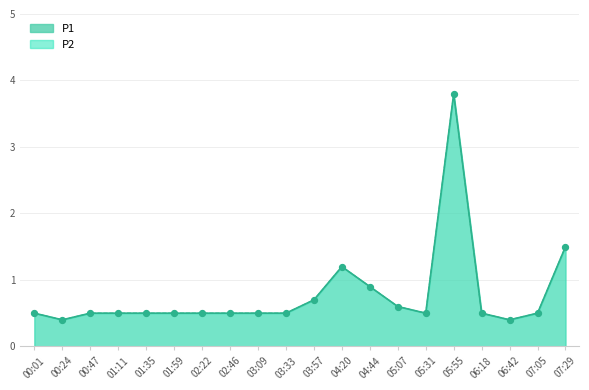

Which series reaches the maximum Y coordinate?

P1